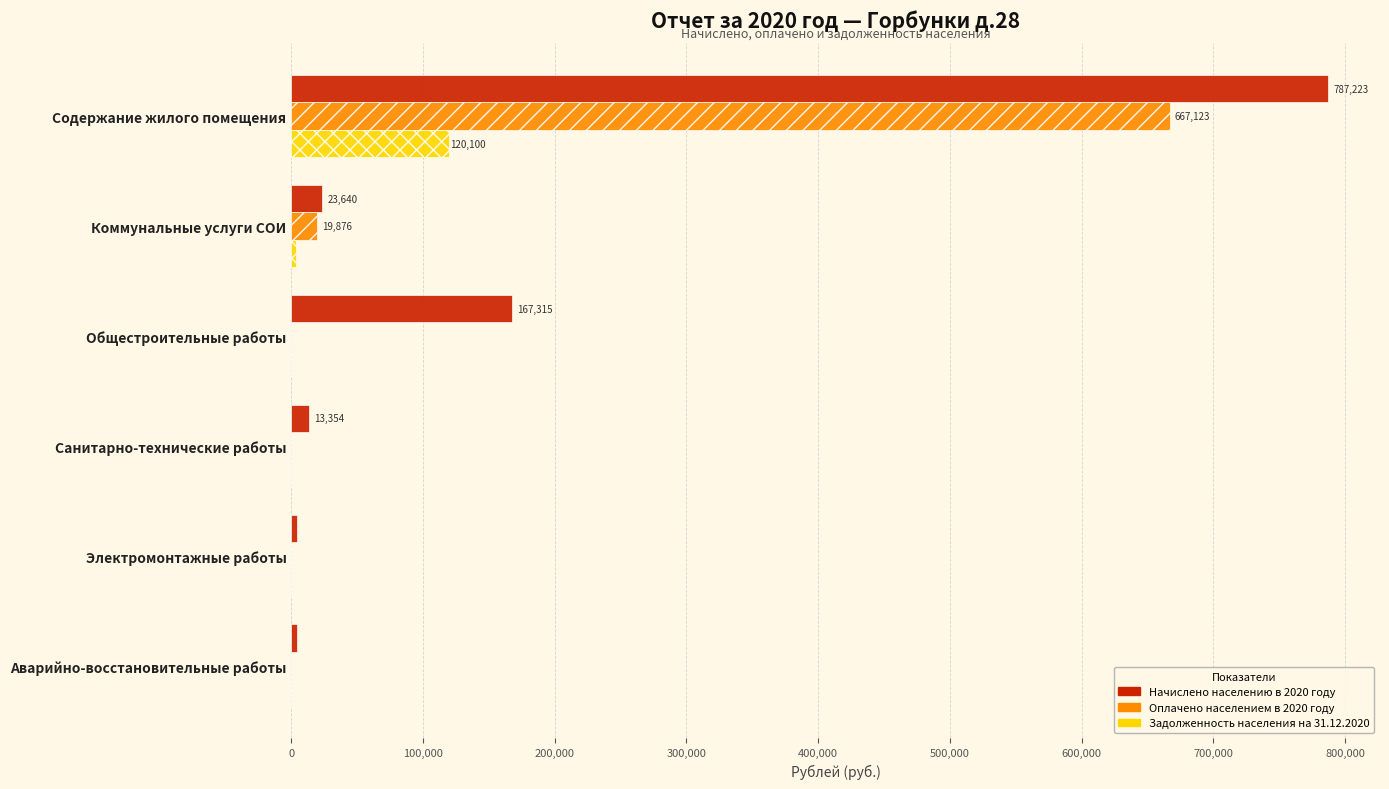

Count the number of data series in this chart.

3